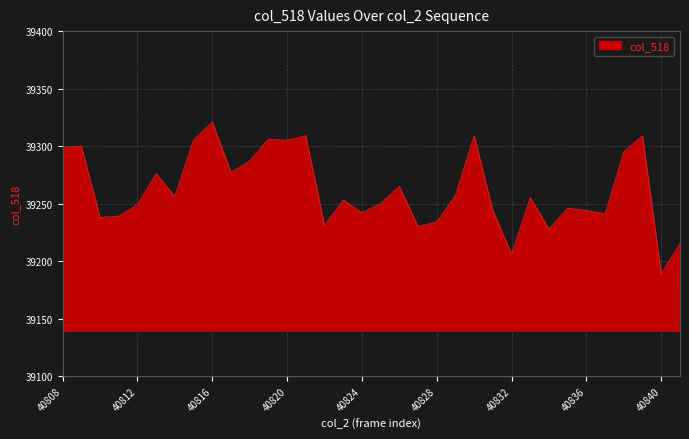

Count the number of categories in the chart.

34